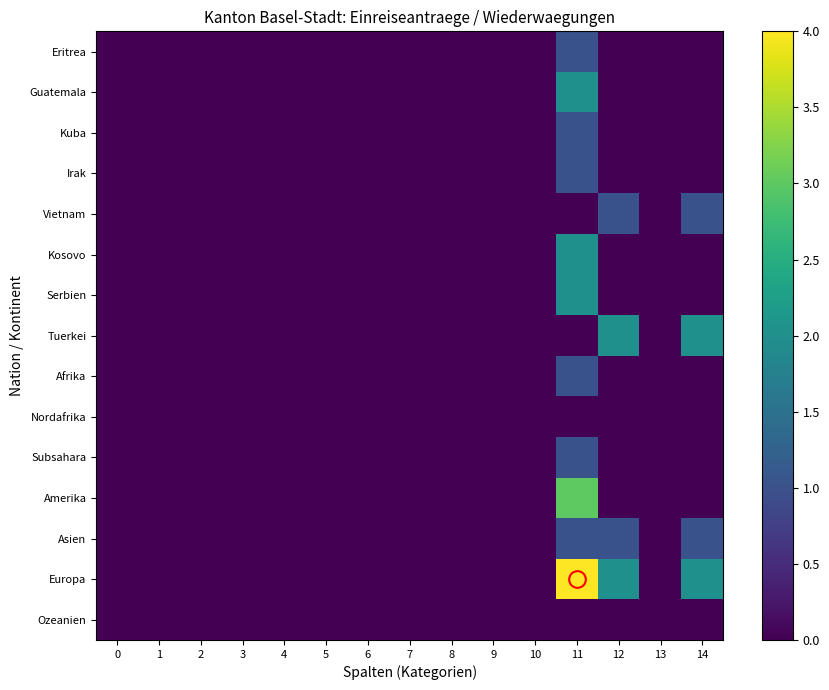

Reading left to right, transcribe all the data shown in this chart.

Eritrea: 0=0	1=0	2=0	3=0	4=0	5=0	6=0	7=0	8=0	9=0	10=0	11=1	12=0	13=0	14=0
Guatemala: 0=0	1=0	2=0	3=0	4=0	5=0	6=0	7=0	8=0	9=0	10=0	11=2	12=0	13=0	14=0
Kuba: 0=0	1=0	2=0	3=0	4=0	5=0	6=0	7=0	8=0	9=0	10=0	11=1	12=0	13=0	14=0
Irak: 0=0	1=0	2=0	3=0	4=0	5=0	6=0	7=0	8=0	9=0	10=0	11=1	12=0	13=0	14=0
Vietnam: 0=0	1=0	2=0	3=0	4=0	5=0	6=0	7=0	8=0	9=0	10=0	11=0	12=1	13=0	14=1
Kosovo: 0=0	1=0	2=0	3=0	4=0	5=0	6=0	7=0	8=0	9=0	10=0	11=2	12=0	13=0	14=0
Serbien: 0=0	1=0	2=0	3=0	4=0	5=0	6=0	7=0	8=0	9=0	10=0	11=2	12=0	13=0	14=0
Tuerkei: 0=0	1=0	2=0	3=0	4=0	5=0	6=0	7=0	8=0	9=0	10=0	11=0	12=2	13=0	14=2
Afrika: 0=0	1=0	2=0	3=0	4=0	5=0	6=0	7=0	8=0	9=0	10=0	11=1	12=0	13=0	14=0
Nordafrika: 0=0	1=0	2=0	3=0	4=0	5=0	6=0	7=0	8=0	9=0	10=0	11=0	12=0	13=0	14=0
Subsahara: 0=0	1=0	2=0	3=0	4=0	5=0	6=0	7=0	8=0	9=0	10=0	11=1	12=0	13=0	14=0
Amerika: 0=0	1=0	2=0	3=0	4=0	5=0	6=0	7=0	8=0	9=0	10=0	11=3	12=0	13=0	14=0
Asien: 0=0	1=0	2=0	3=0	4=0	5=0	6=0	7=0	8=0	9=0	10=0	11=1	12=1	13=0	14=1
Europa: 0=0	1=0	2=0	3=0	4=0	5=0	6=0	7=0	8=0	9=0	10=0	11=4	12=2	13=0	14=2
Ozeanien: 0=0	1=0	2=0	3=0	4=0	5=0	6=0	7=0	8=0	9=0	10=0	11=0	12=0	13=0	14=0